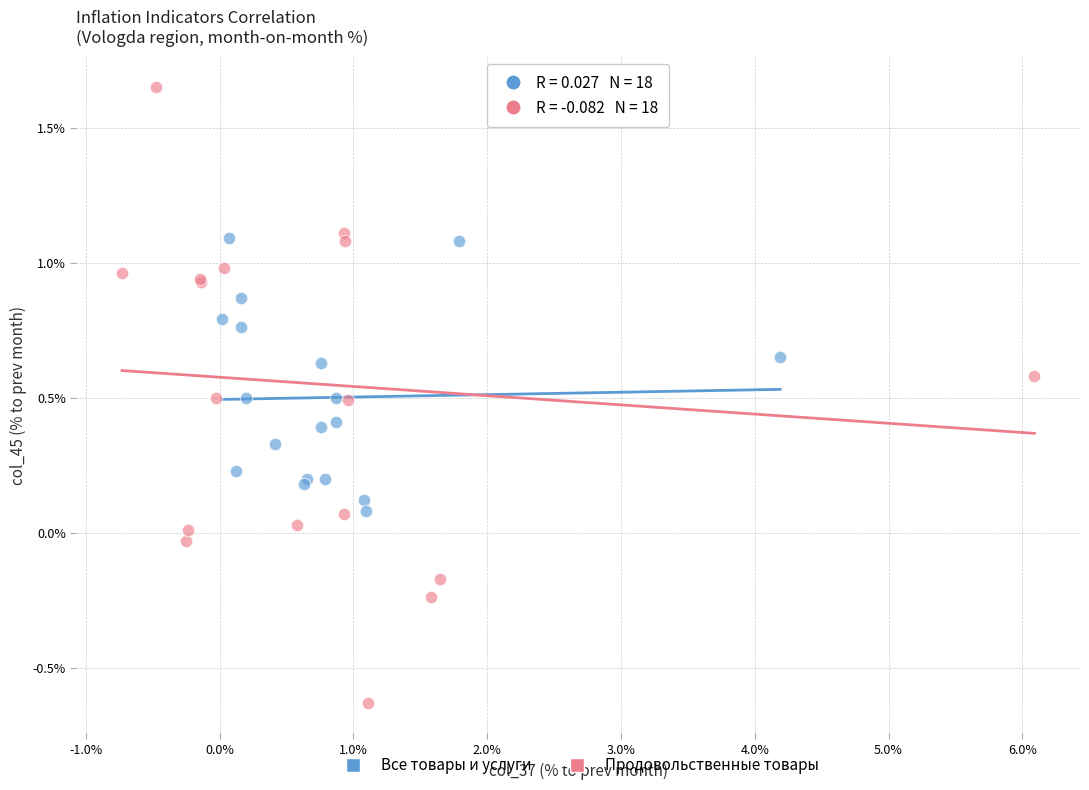

Which series has the largest Y range (max minus min)?

Продовольственные товары